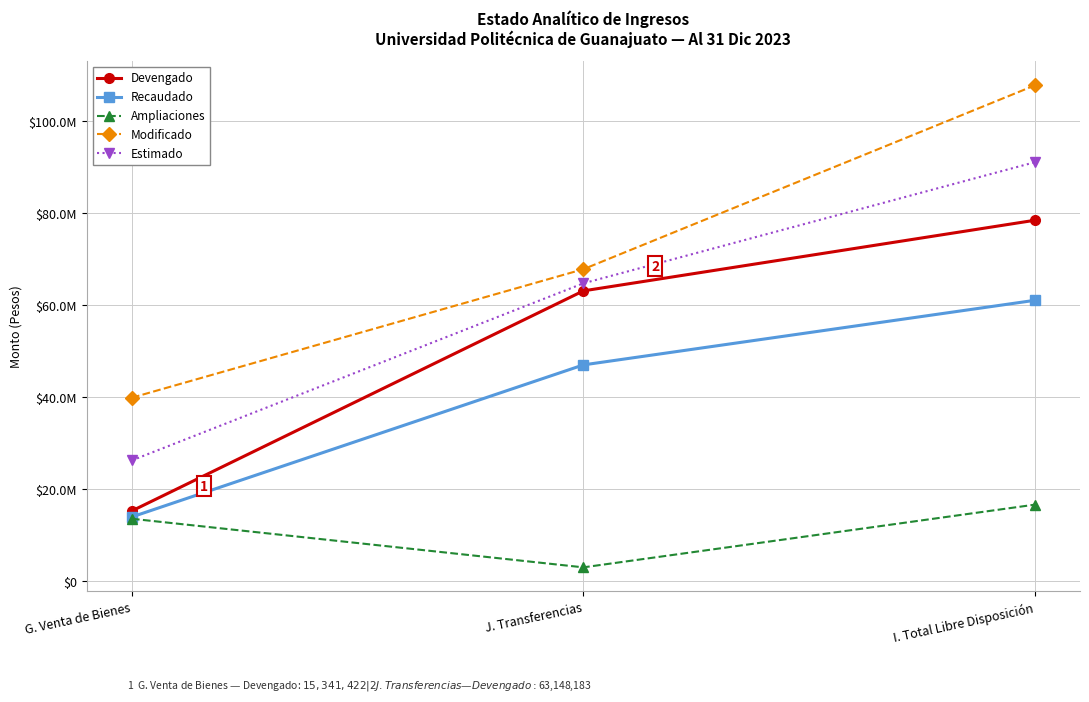

Which series changed the most between G. Venta de Bienes and J. Transferencias?

Devengado